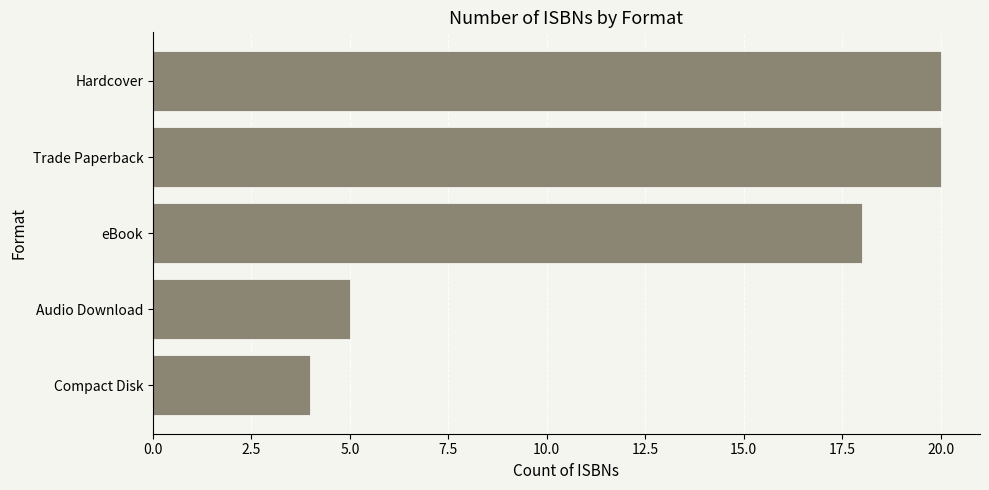

What is the average value?

13